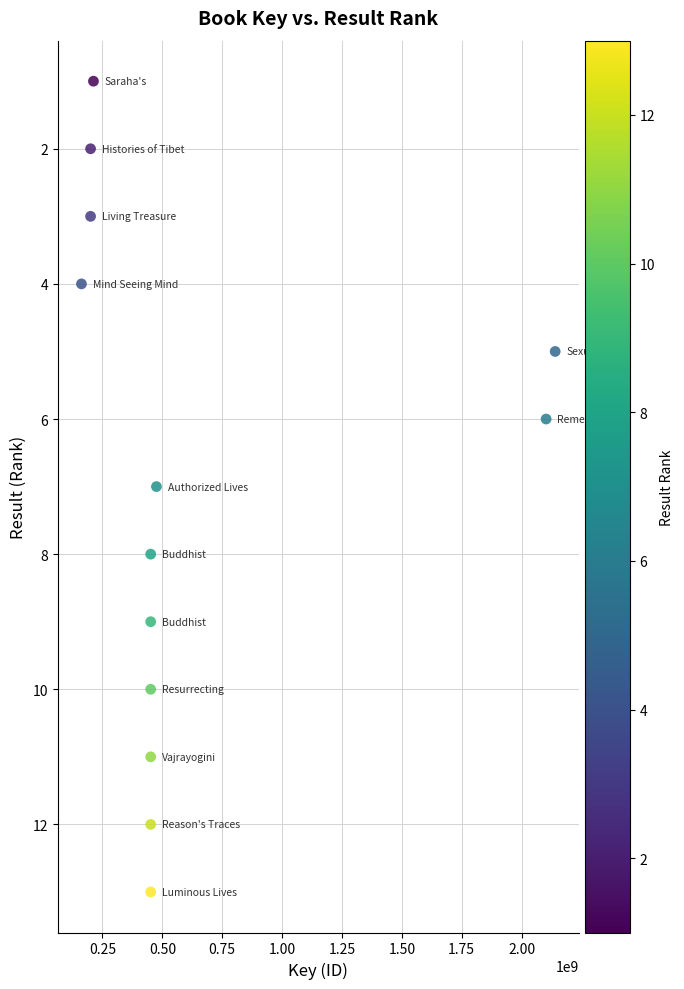

What is the range of Y values (max minus min)?

12